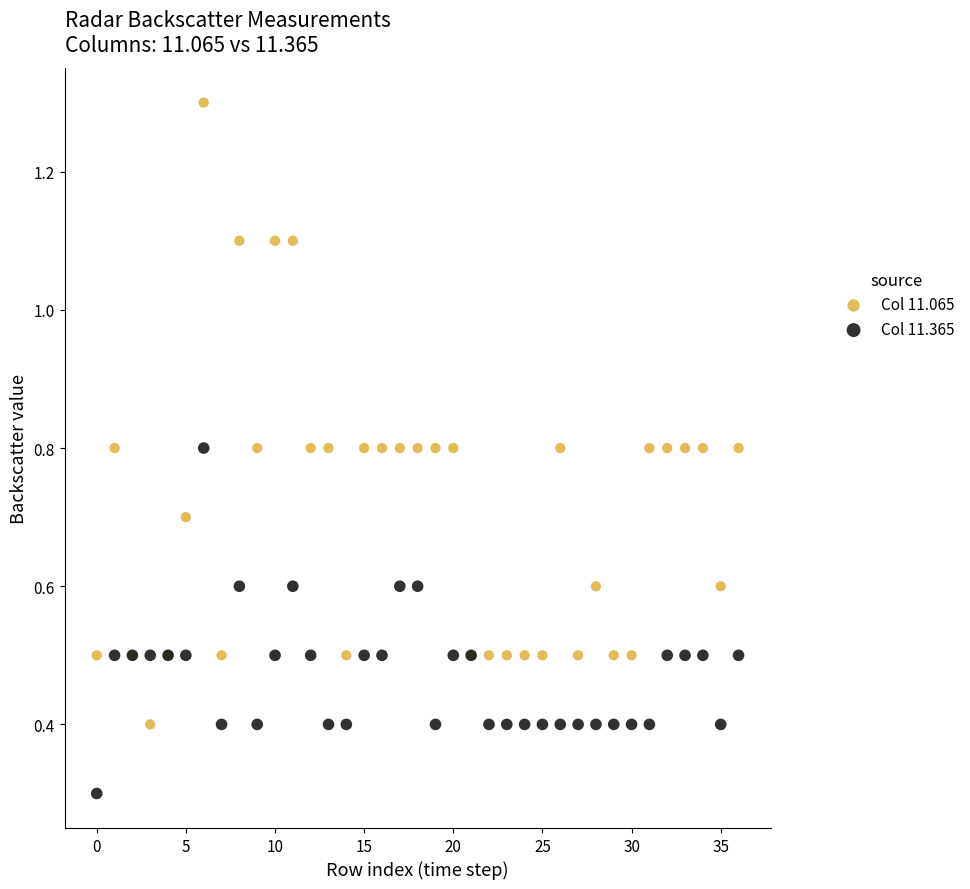

What are all the series names shown in the legend?

Col 11.065, Col 11.365